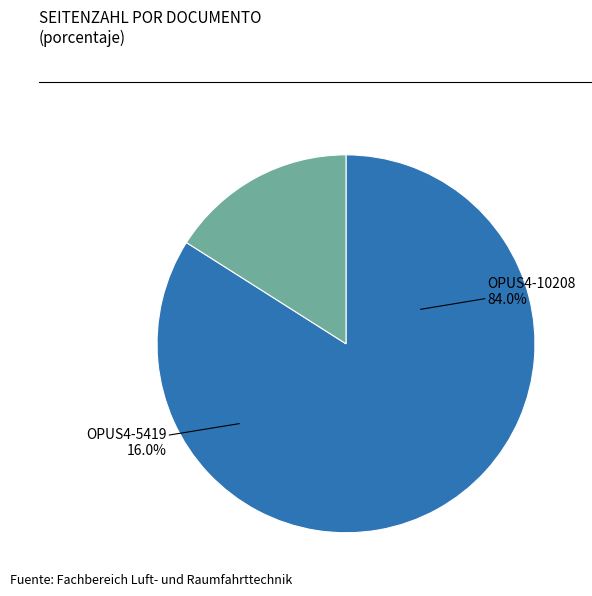

Count the number of slices in the pie.

2